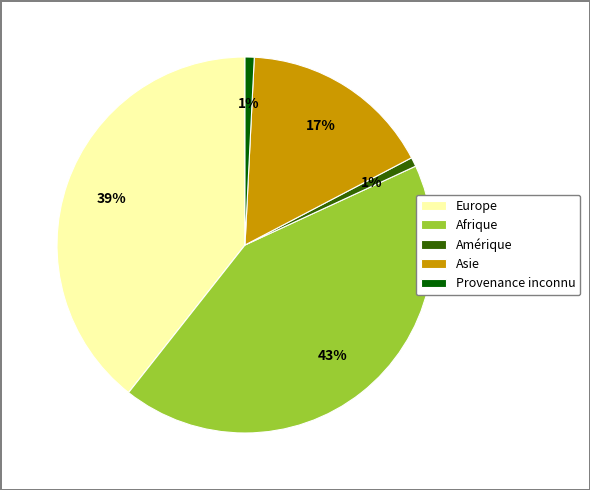

To the nearest percent, what is the combined percentage of Amérique and Provenance inconnu?

2%